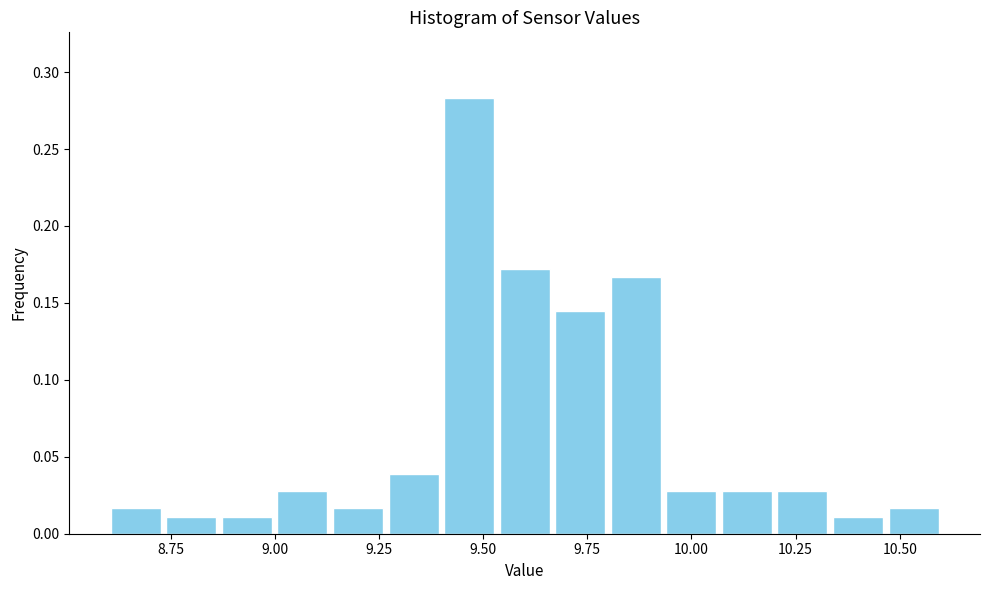

Read against the x-axis, roughly where is the centre of the tallest bar?

9.45